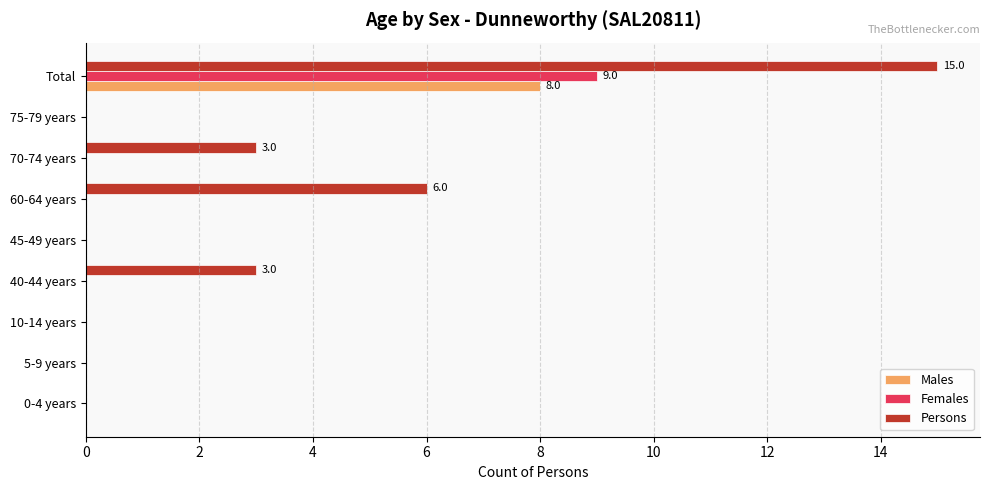

Between 5-9 years and Total, which series saw the biggest shift?

Persons